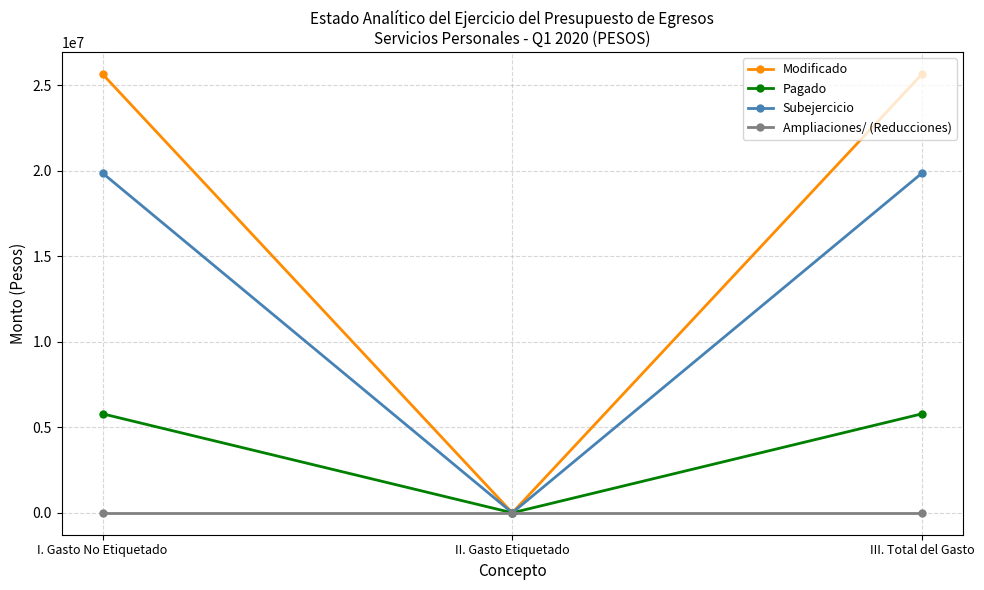

How many series are shown in this chart?

4